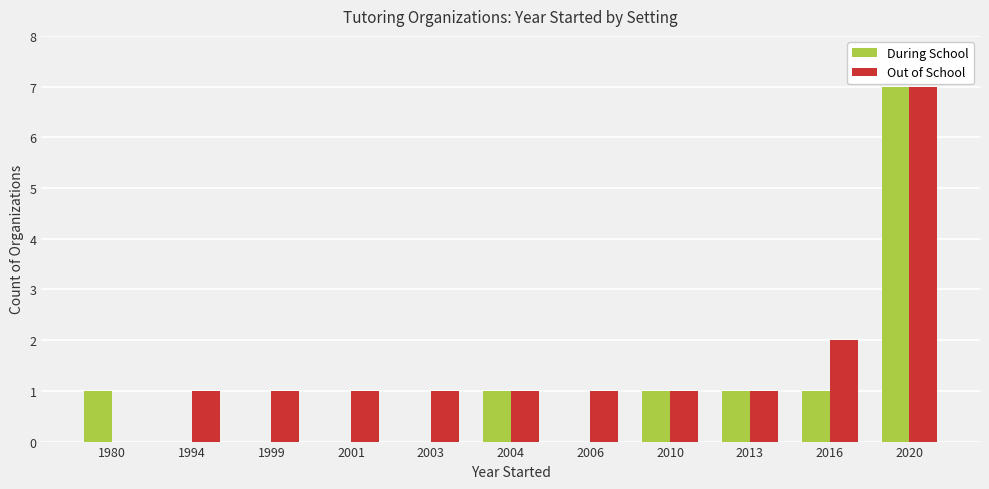

Which label corresponds to the largest value in the chart?

2020